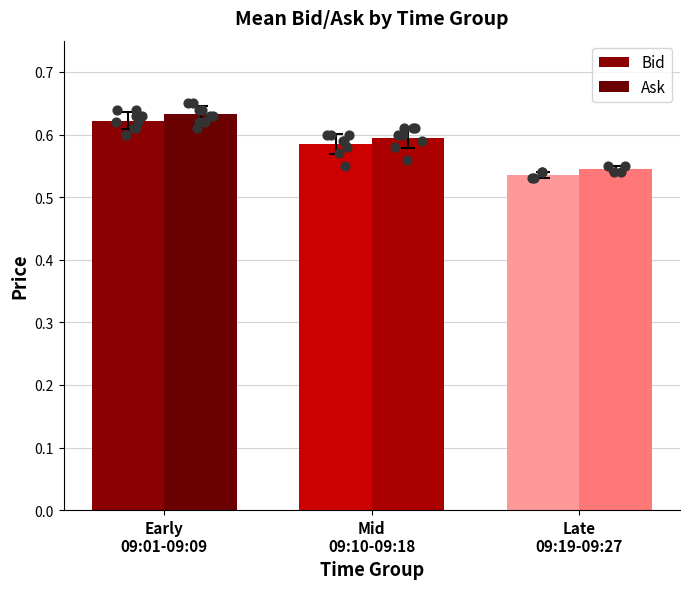

At how many categories does at least one series exceed 0?

3